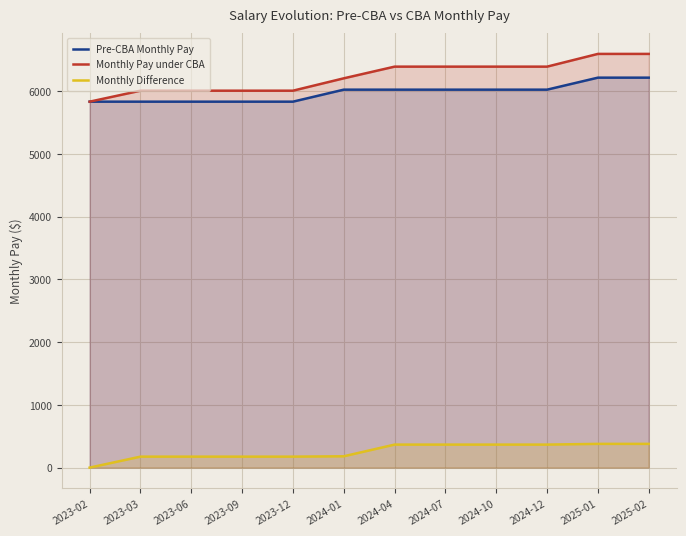

Is it true that Pre-CBA Monthly Pay equals 5831.9 at 2023-02?

True